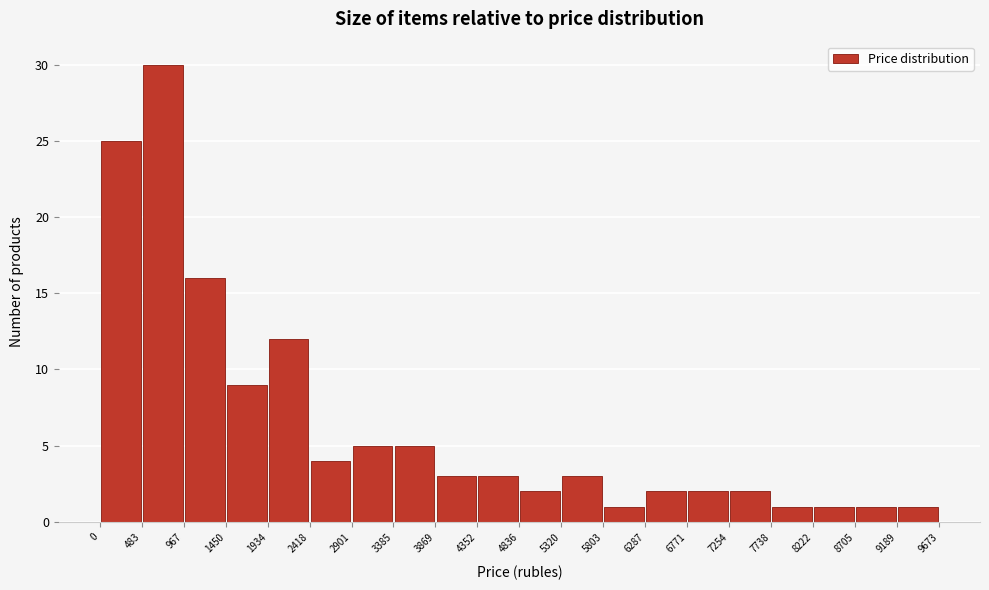

How tall is the bar that spans 8705 to 9189 on the x-axis? The values are not printed on the chart, so give them approximately, as read against the axis.

1